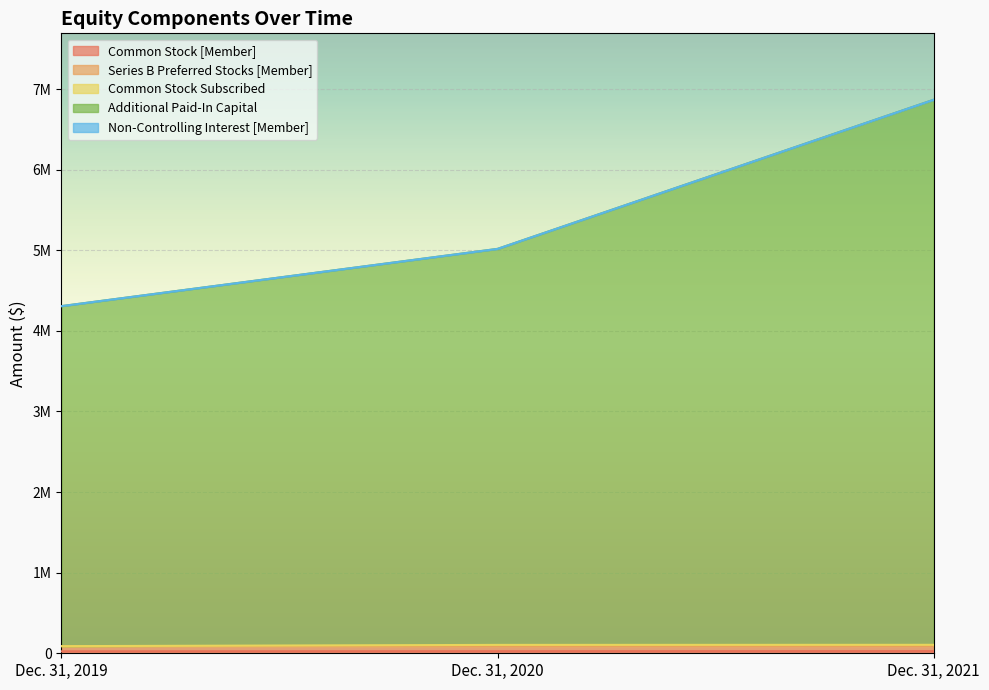

Between Dec. 31, 2019 and Dec. 31, 2021, which series saw the biggest shift?

Additional Paid-In Capital